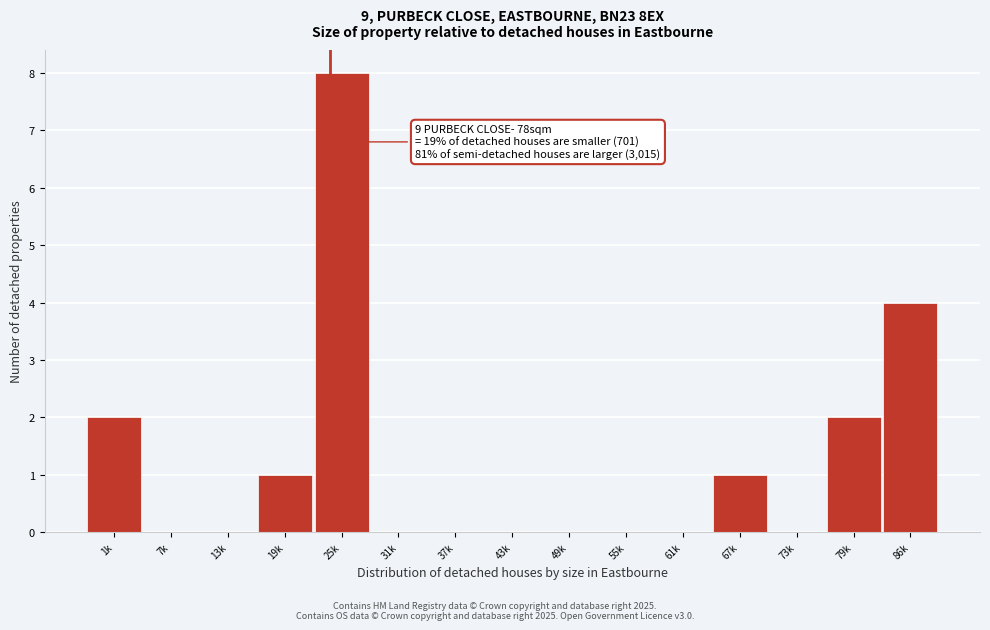

Reading left to right, extract all data points from this chart.

1k=2	7k=0	13k=0	19k=1	25k=8	31k=0	37k=0	43k=0	49k=0	55k=0	61k=0	67k=1	73k=0	79k=2	86k=4